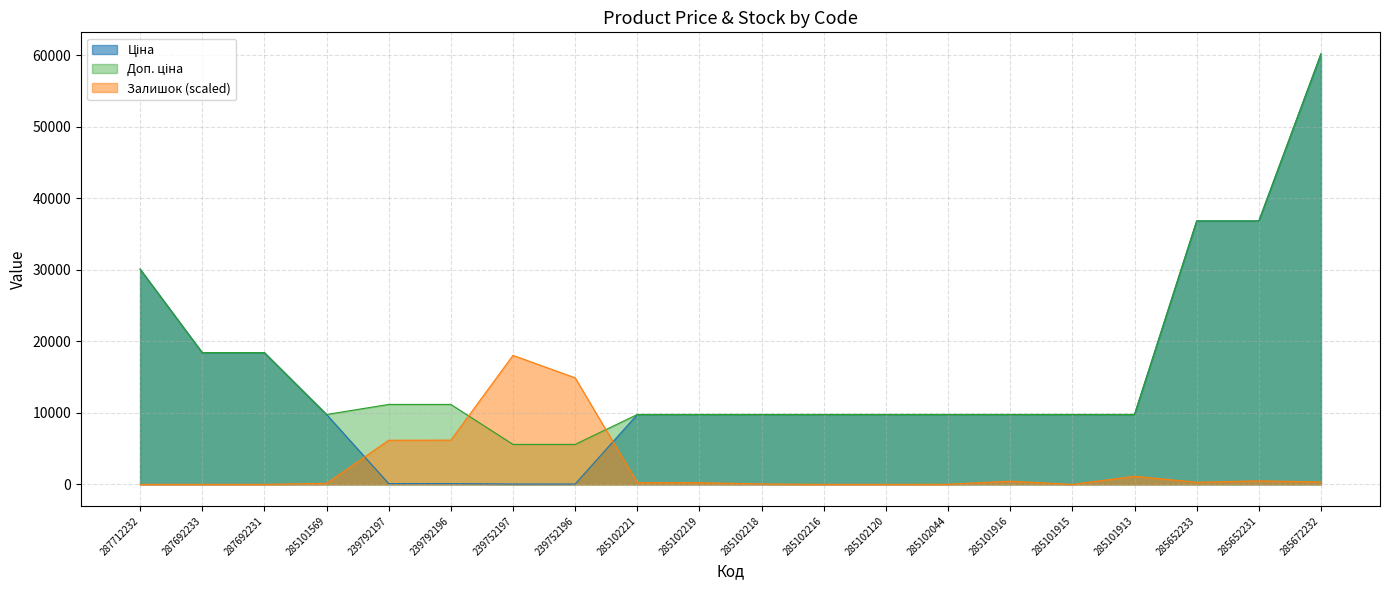

How many positive values does the Залишок series have?

14